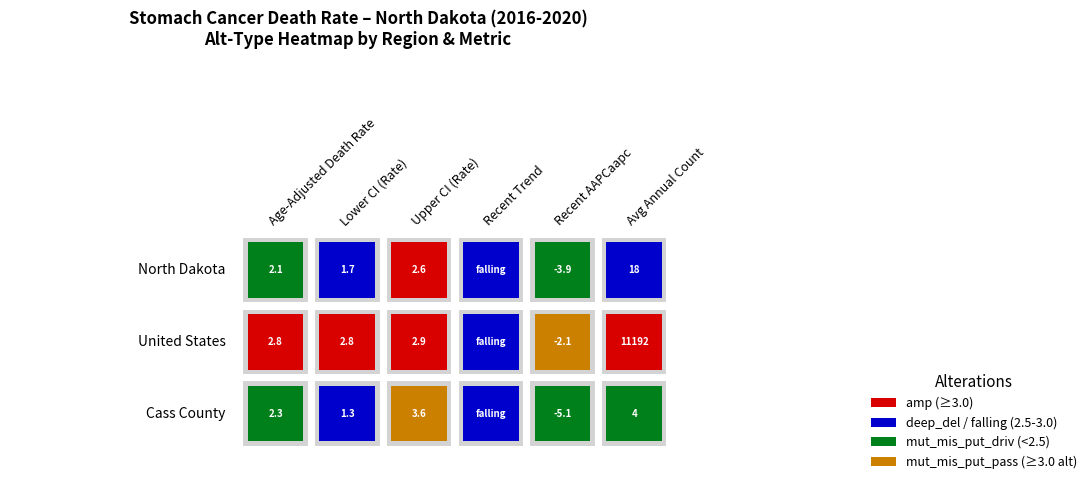

Rank the series at Upper CI (Rate) from highest to lowest value.

Cass County, United States, North Dakota